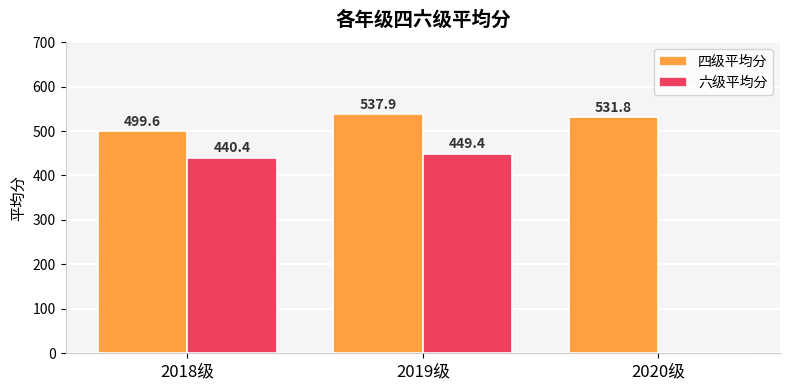

At which category does the chart reach its peak across all series?

2019级